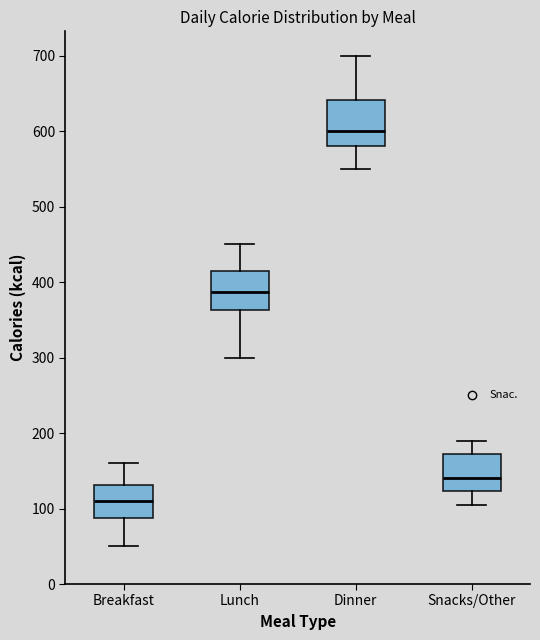

Reading left to right, transcribe this box plot: for each box, give where its median line is, the range the box spans, and where its two whiskers end, as read against the y-axis. The values are not printed on the chart, so give them approximately, as read against the axis.

Breakfast: median 110, box 90 to 130, whiskers 50 to 160
Lunch: median 390, box 360 to 420, whiskers 300 to 450
Dinner: median 600, box 580 to 640, whiskers 550 to 700
Snacks/Other: median 140, box 120 to 170, whiskers 110 to 190